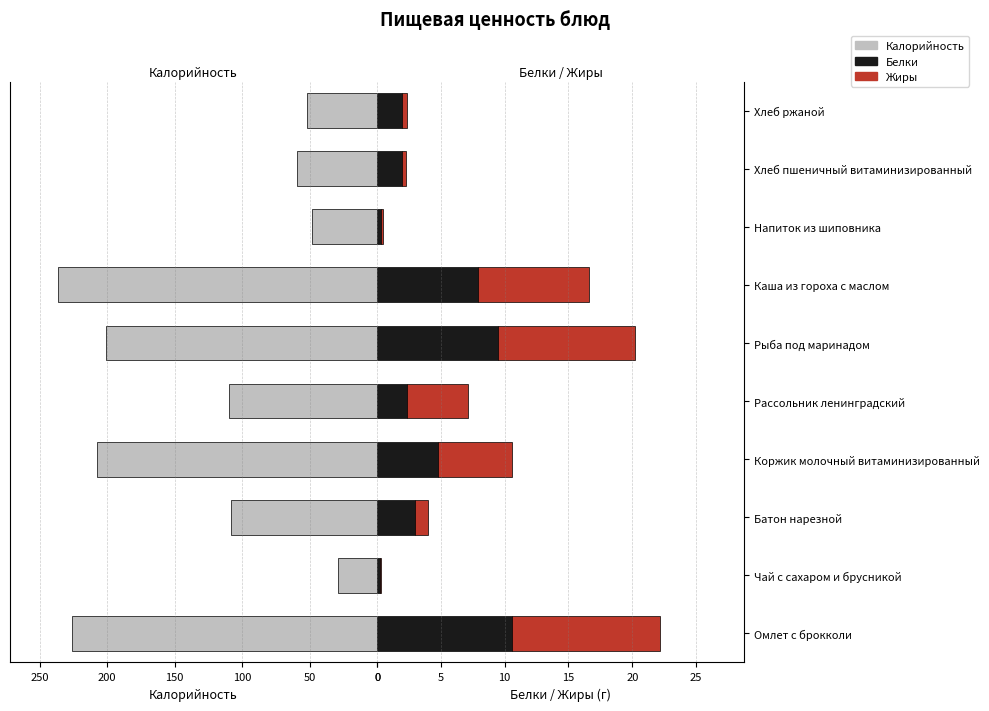

Which series has the largest range (max minus min)?

Калорийность